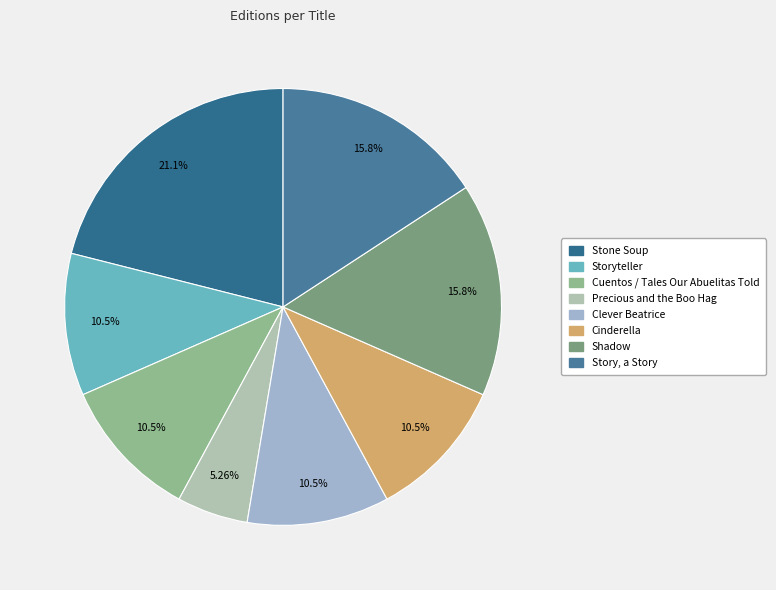

The Precious and the Boo Hag slice represents 17% of the pie. True or false?

False